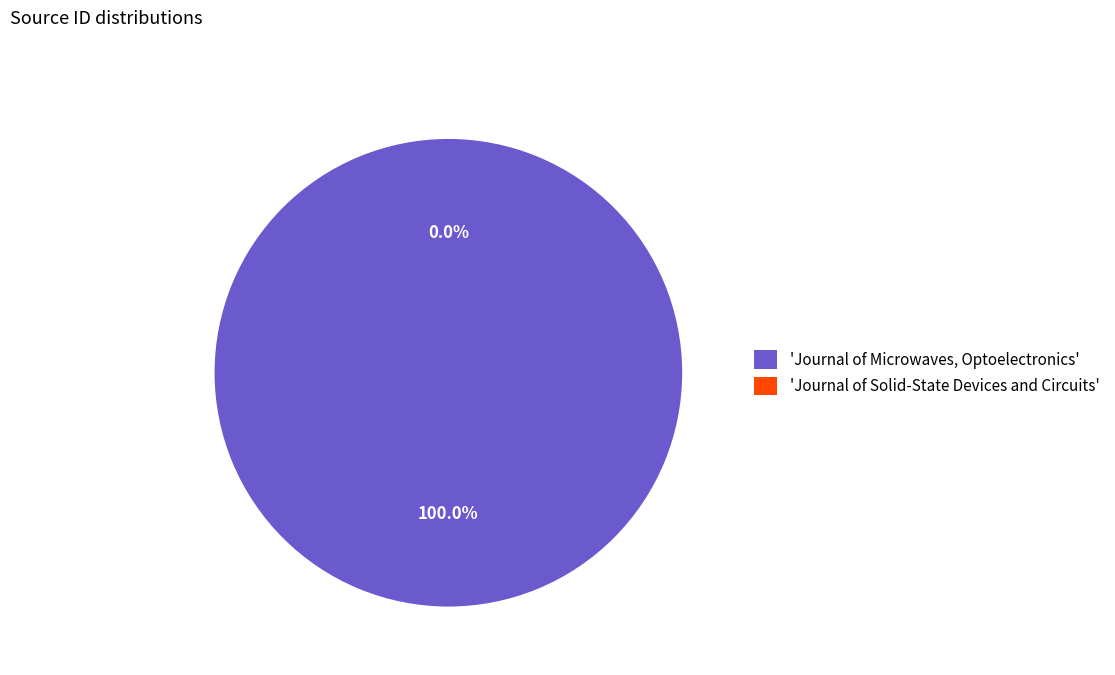

How many segments does this pie chart have?

2